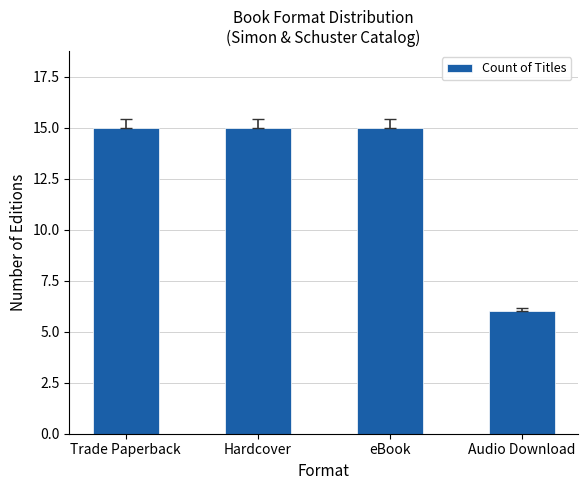

Does the chart contain any negative values?

No